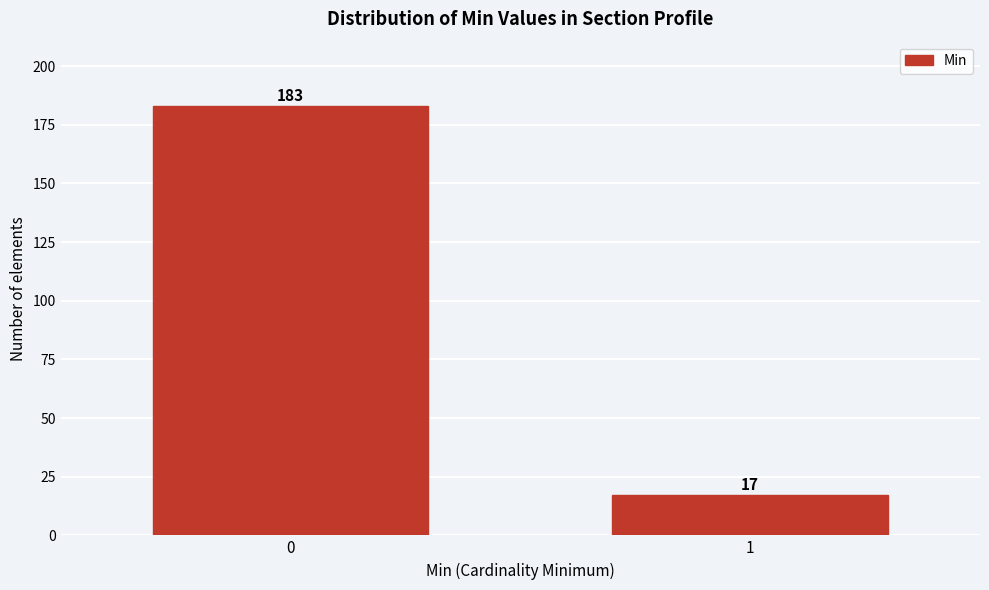

Reading left to right, list all the values displayed in this chart.

183	17